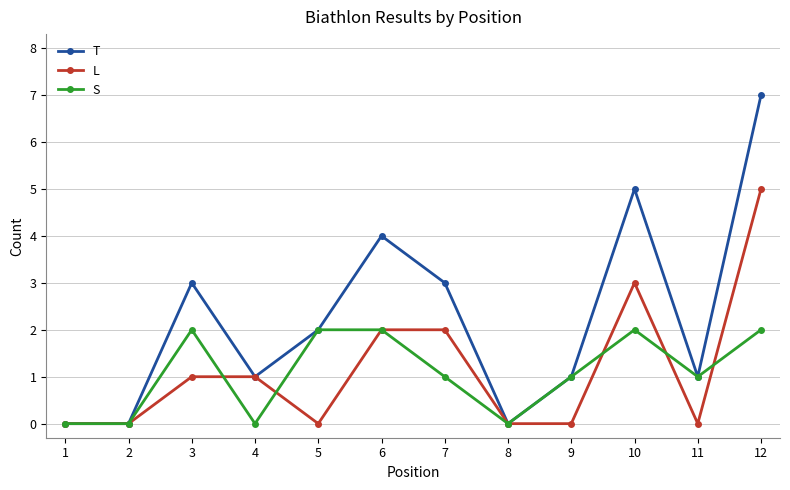

Is this an area chart (filled region under the line)?

No